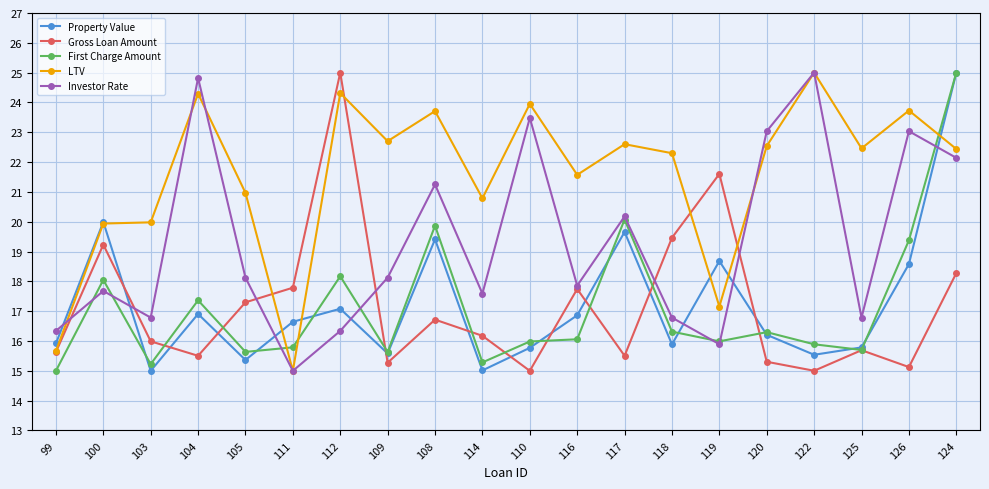

What is the difference between the second highest and second lowest values in the Property Value series?

5.0